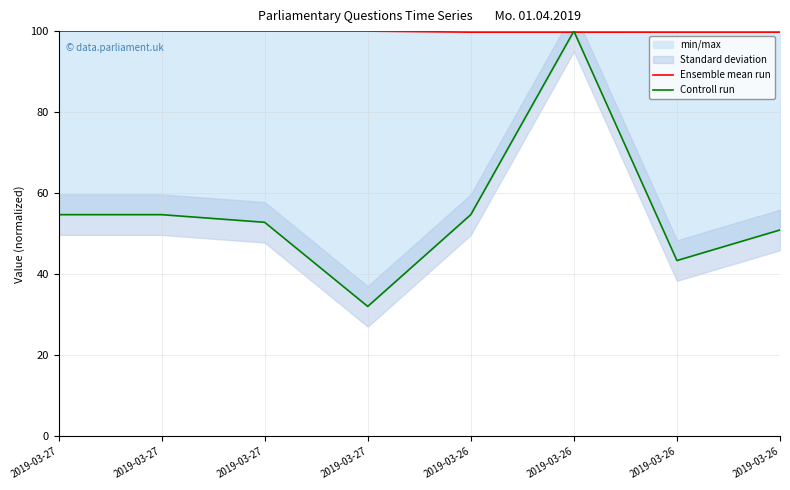

Where is Ensemble mean run nearest to the value 99?

2019-03-26